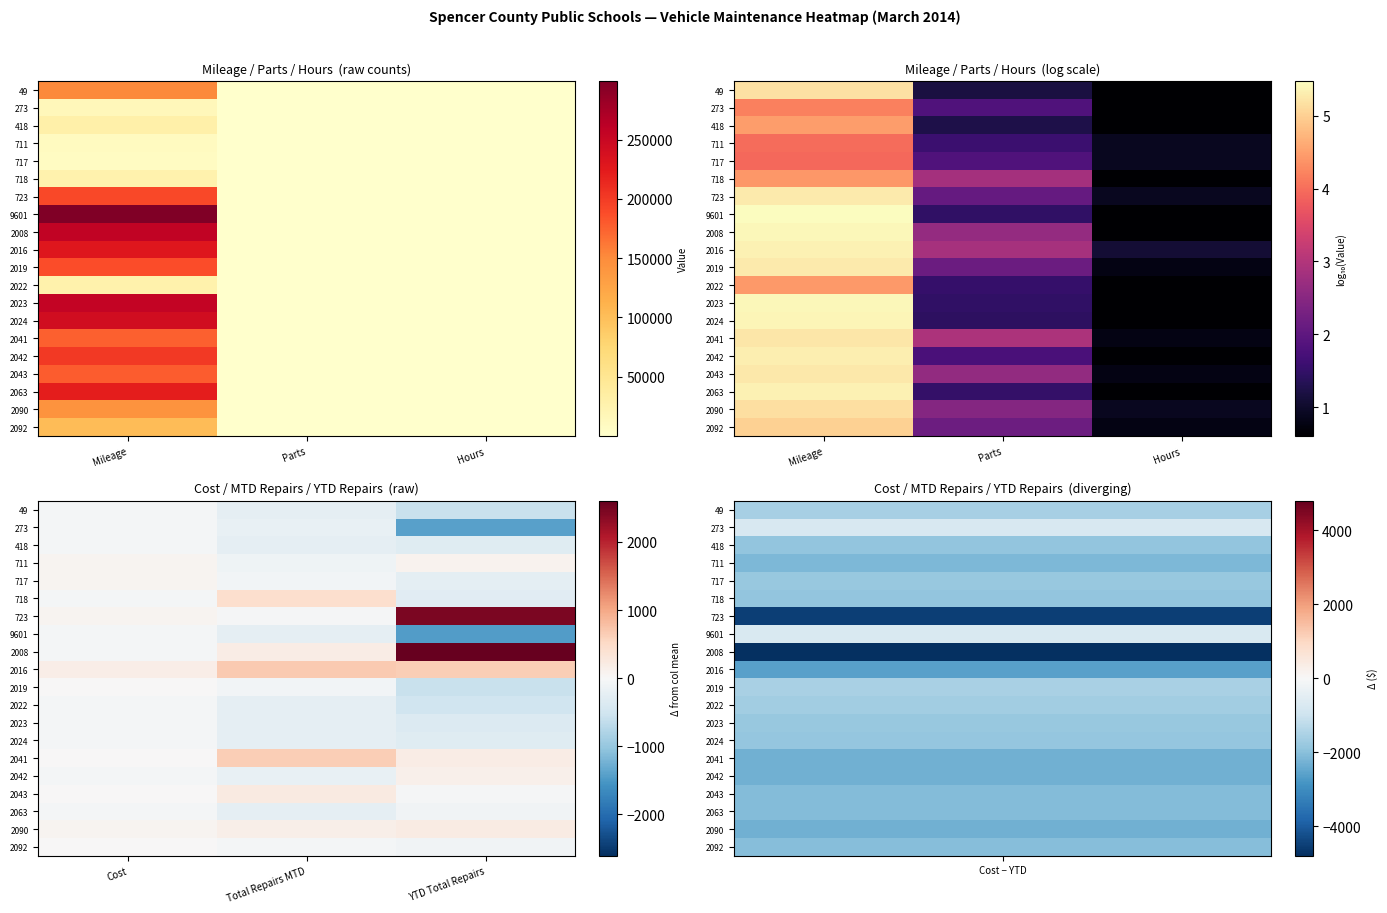

What is the approximate value of 2090 at Total Repairs MTD?

144.9